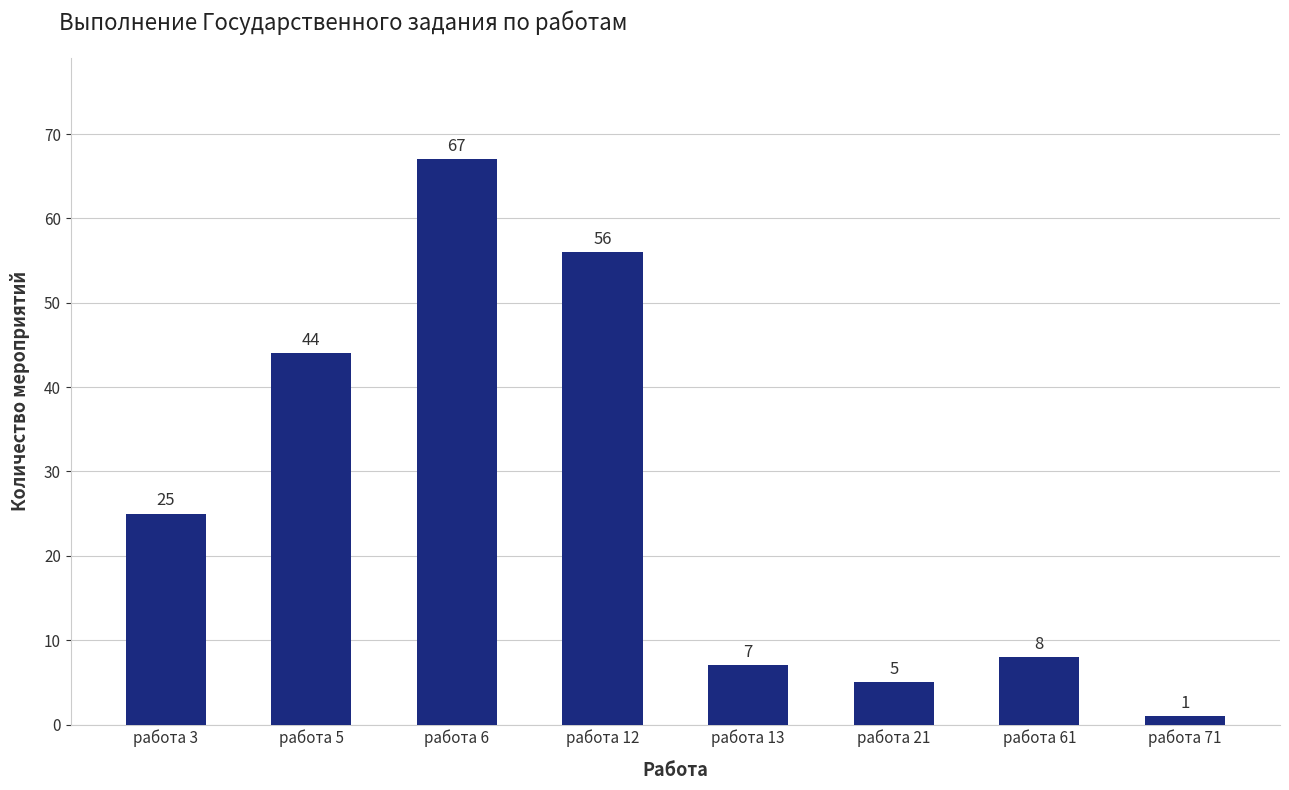

What is the value of the 2nd bar from the left?

44